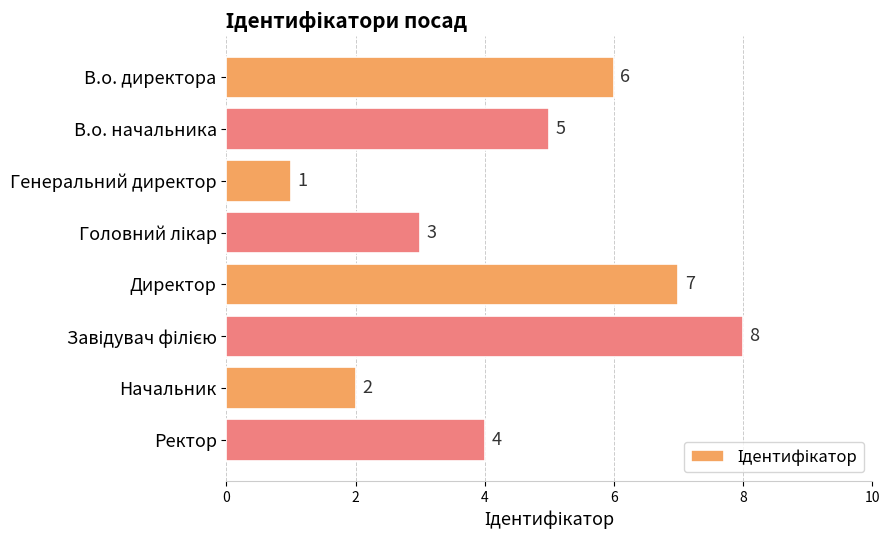

What is the difference between the second highest and minimum values?

6